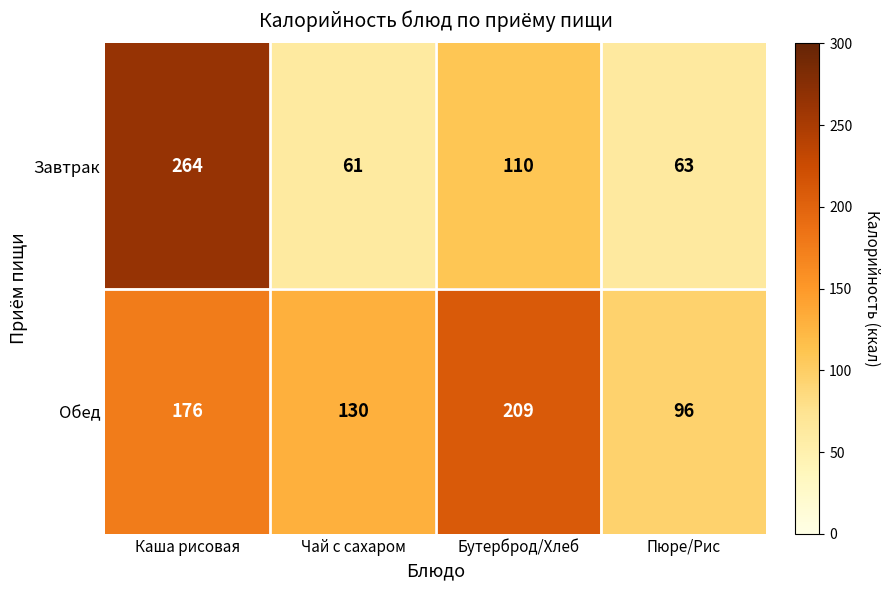

Between Каша рисовая and Чай с сахаром, which series saw the biggest shift?

Завтрак